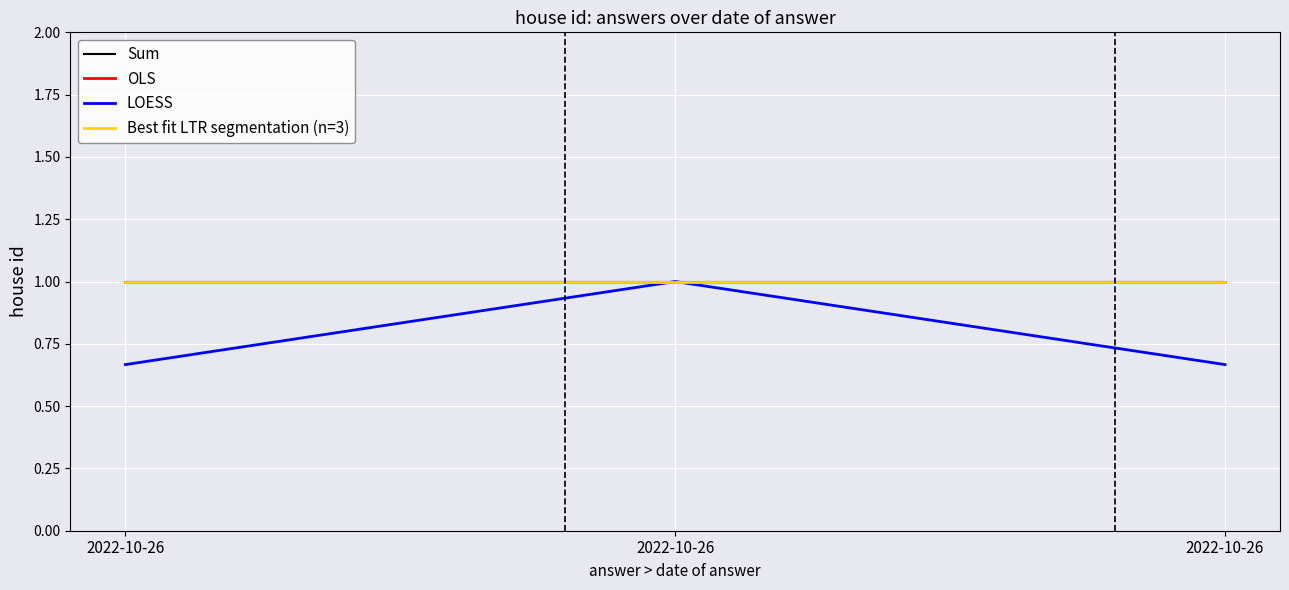

At which category is the sum across all series the highest?

2022-10-26